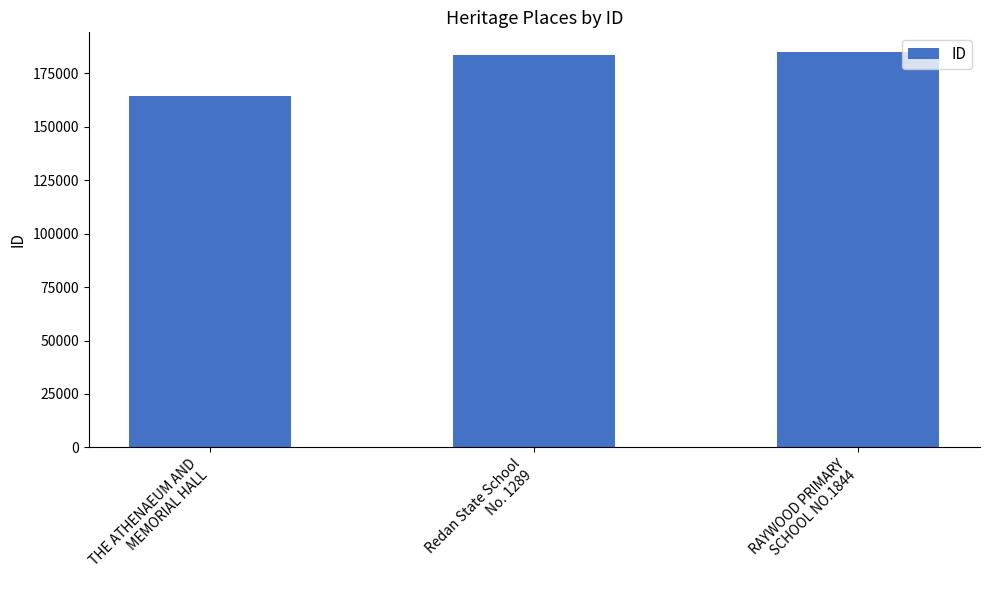

Where is the data nearest to the value 174574?

Redan State School
No. 1289